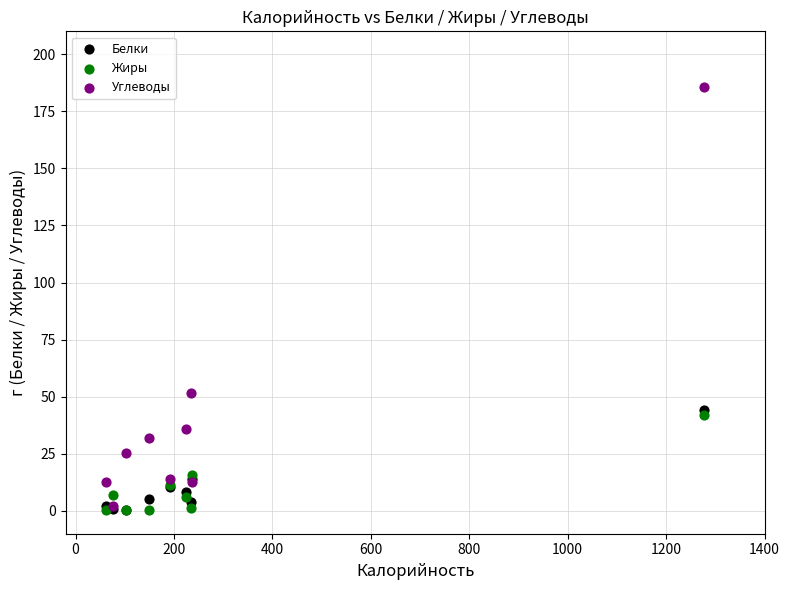

Across all series, what Y value is closest to 93?

51.5